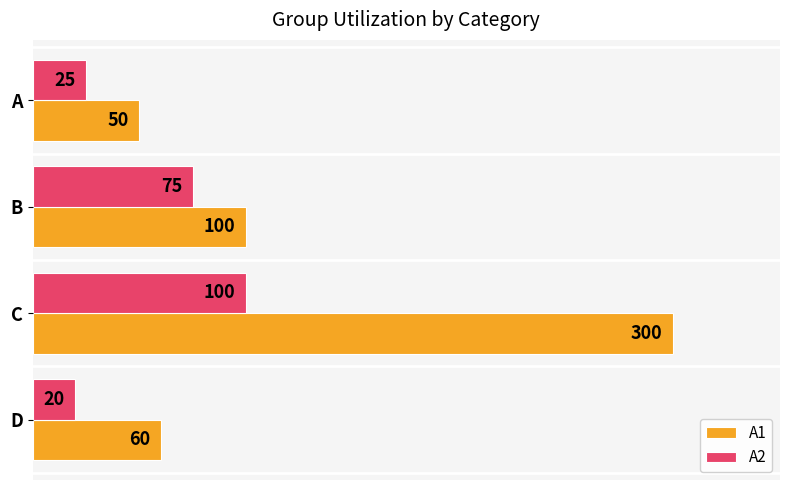

What is the difference between the maximum and minimum values in the A2 series?

80